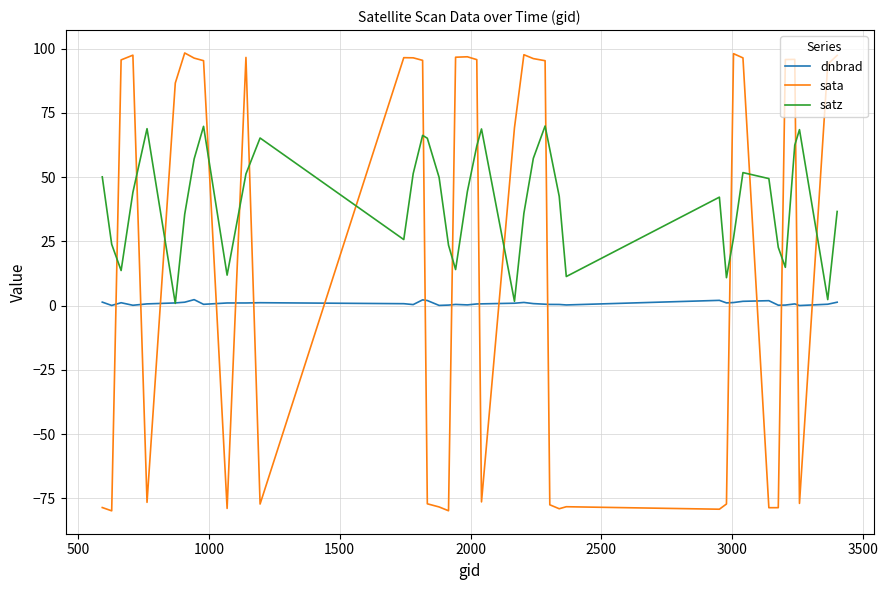

Which series has the widest spread of values?

sata